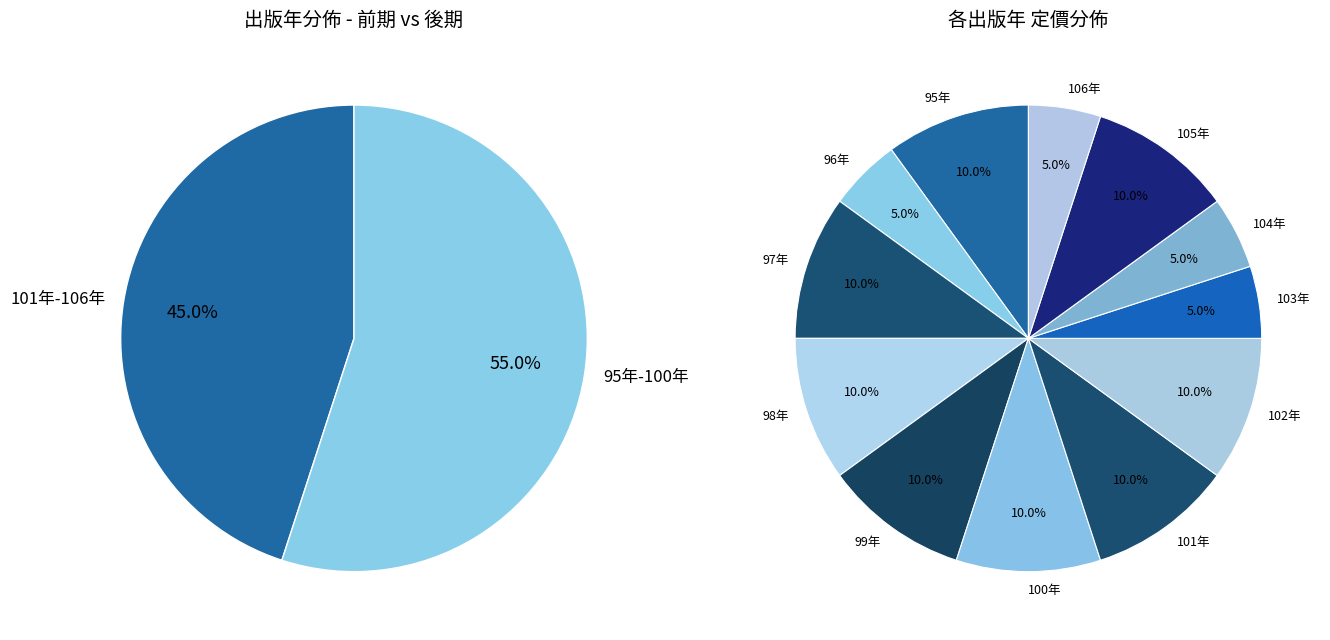

Count the number of slices in the pie.

12